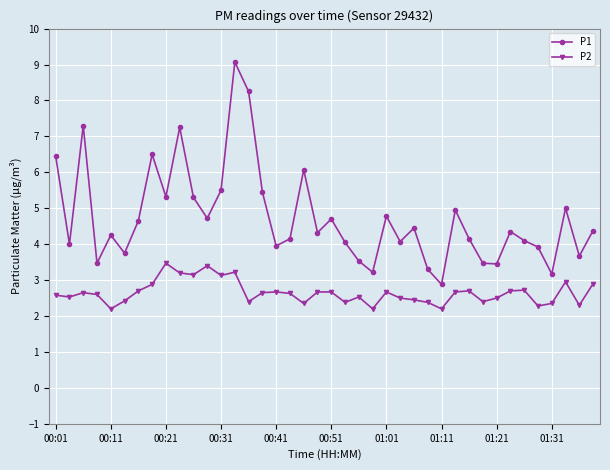

Which series has the largest total across all categories?

P1